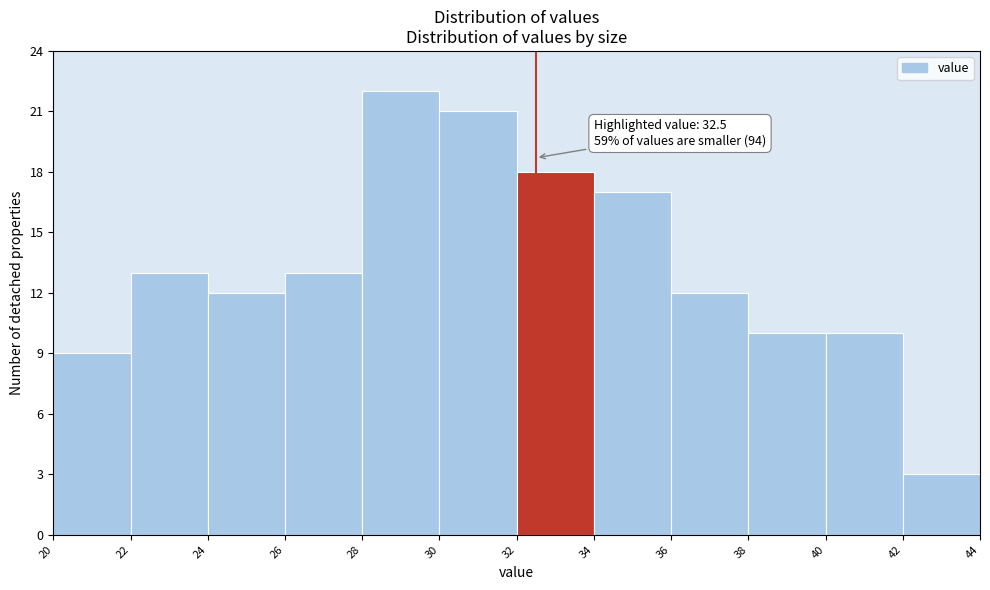

Which range on the x-axis has the tallest bar?

28 to 30